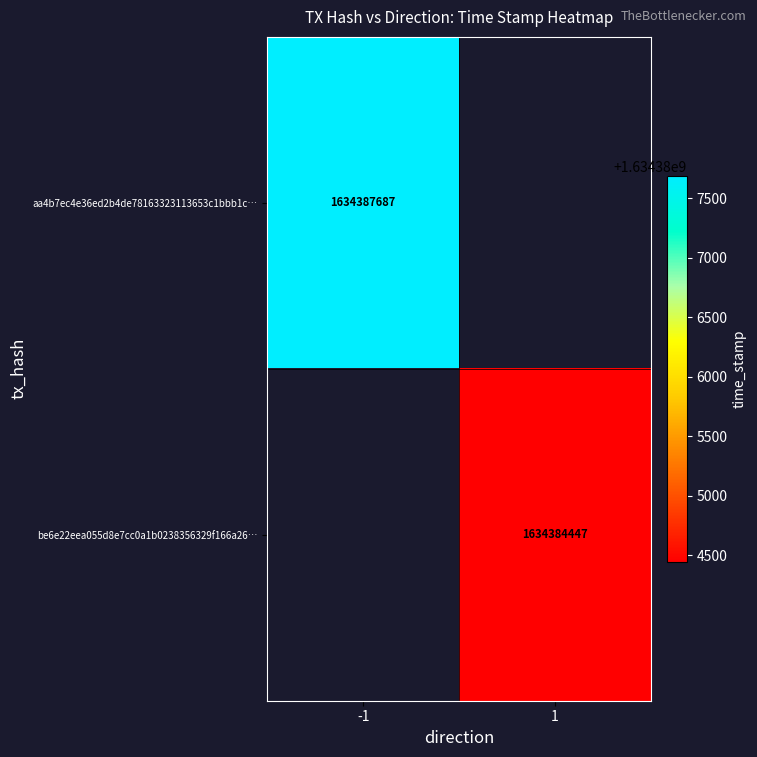

At how many categories does at least one series exceed 1634386456?

1